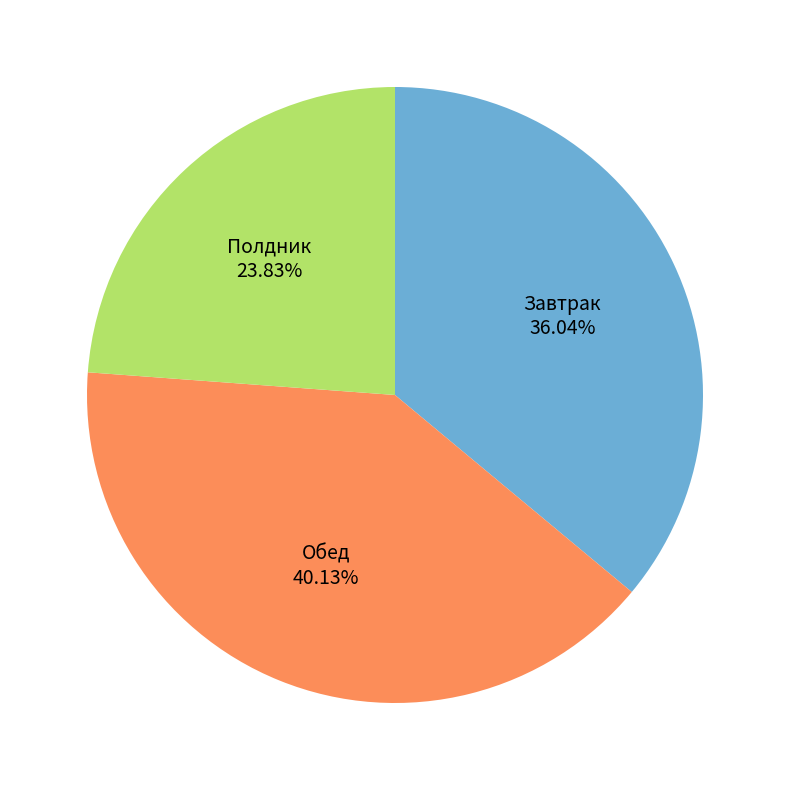

Is there any slice that represents more than half of the pie?

No